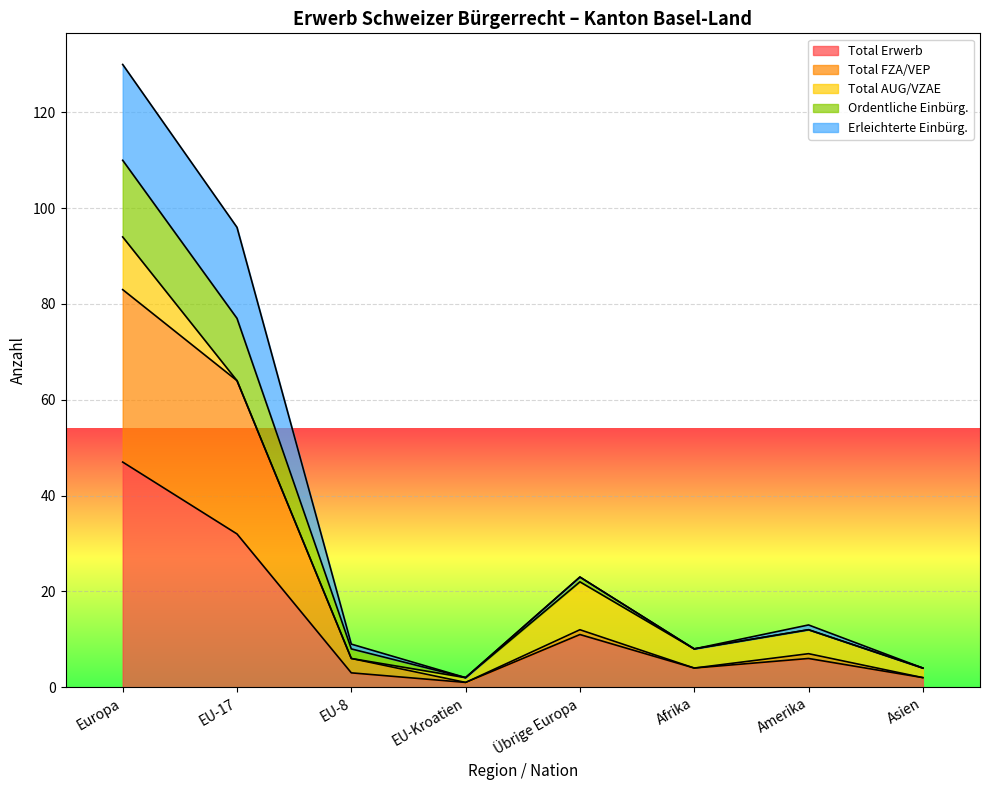

True or false: Total Erwerb has a value of 4 at Afrika.

True